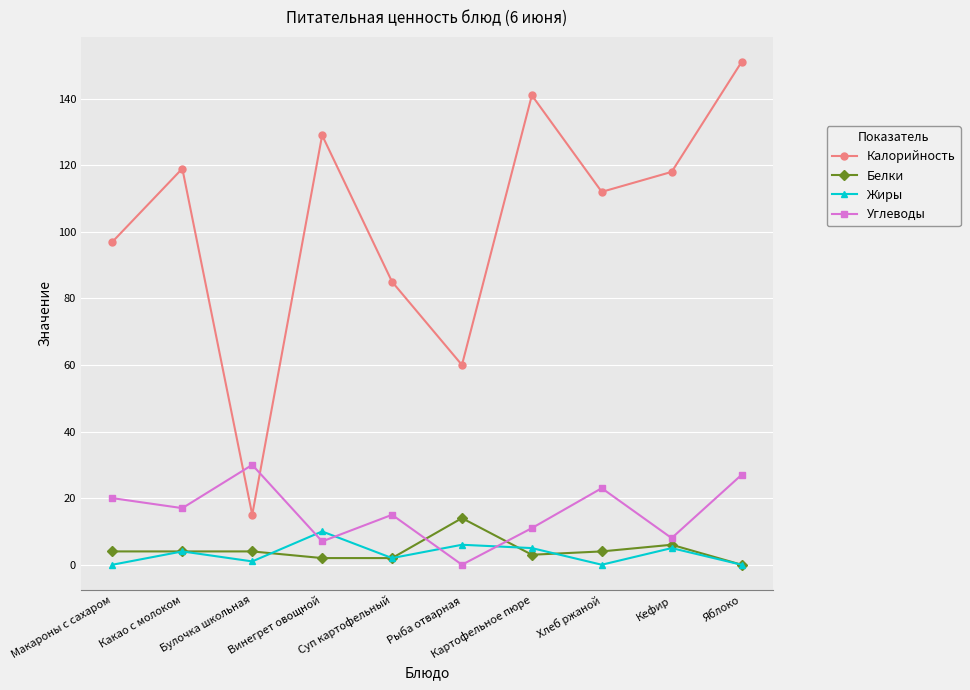

What is the sum of all Углеводы values?

158